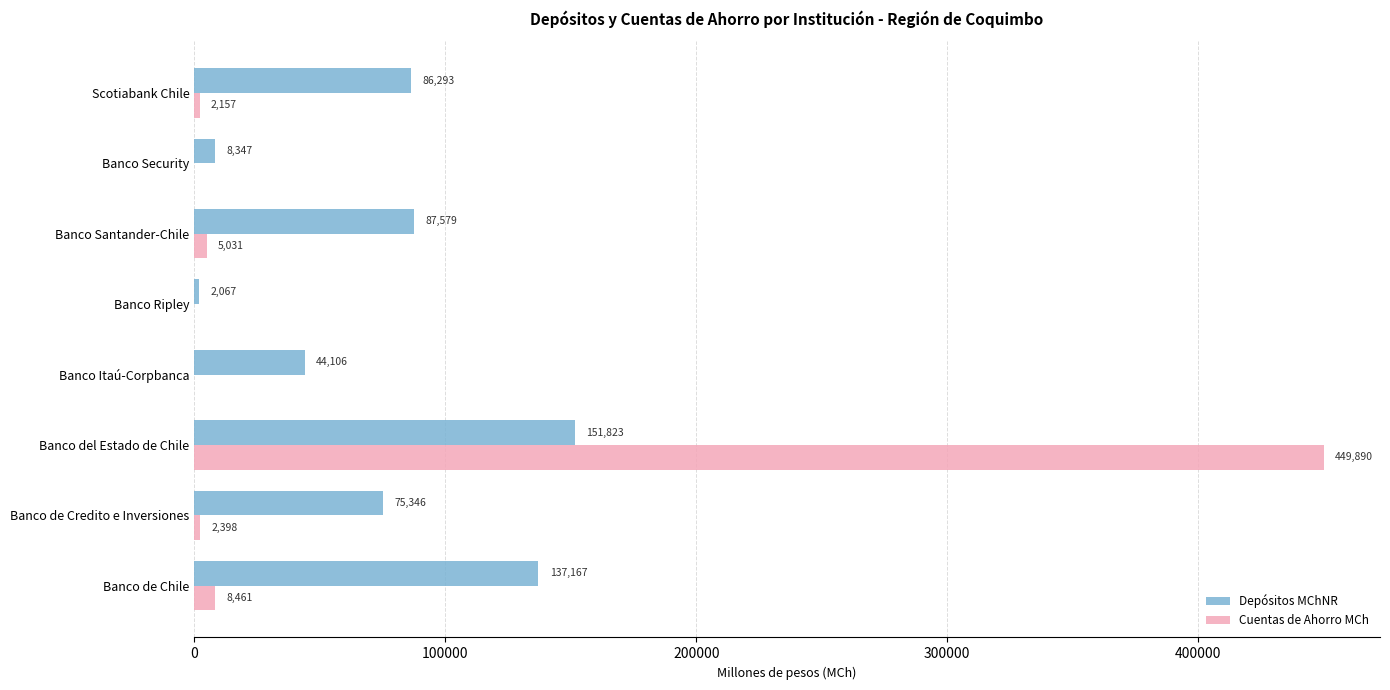

What is the sum of all Cuentas de Ahorro MCh values?

467936.5